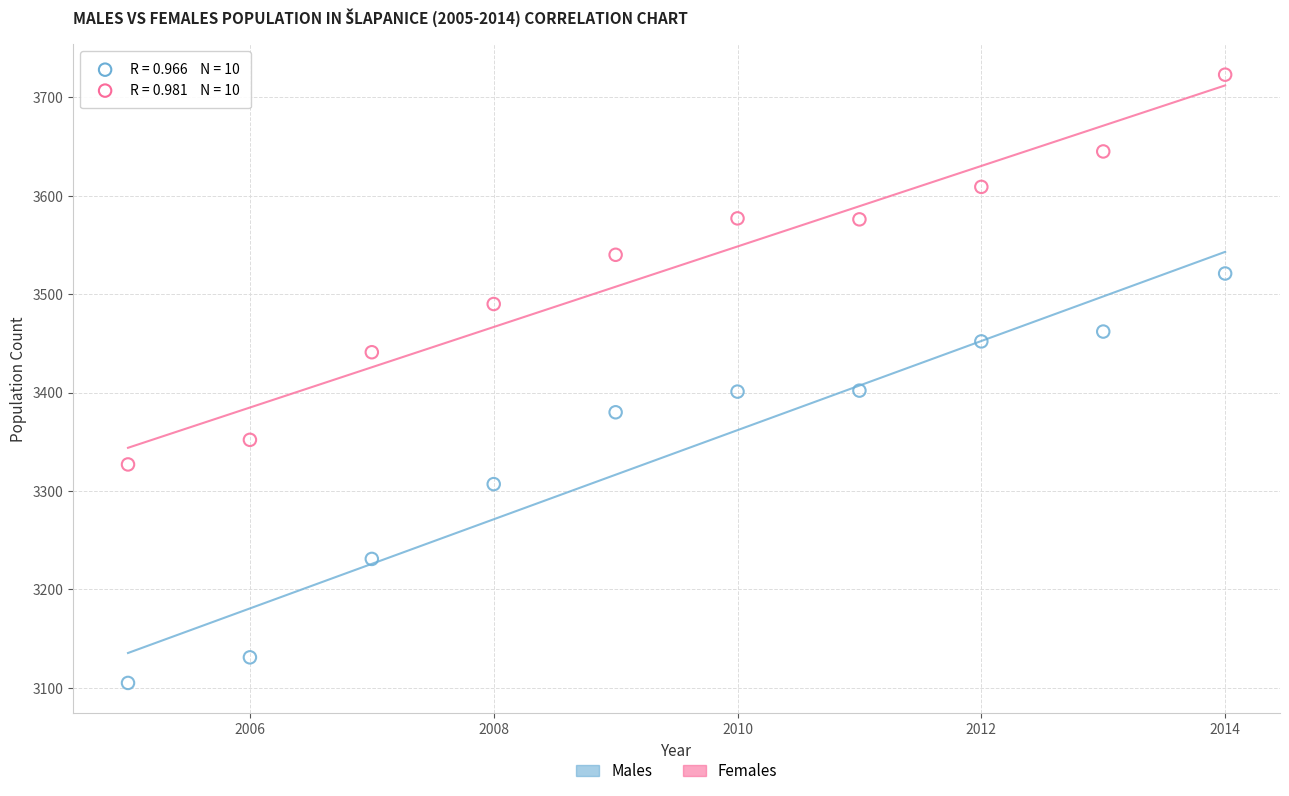

Across all data points, what is the range of Y values (max minus min)?

618